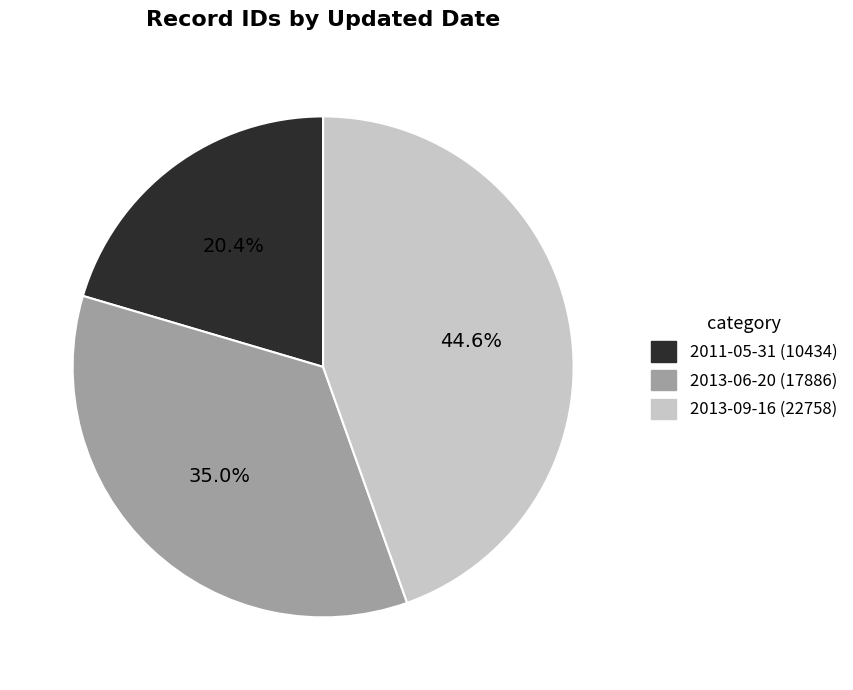

To the nearest percent, what portion does 2011-05-31 represent?

20%